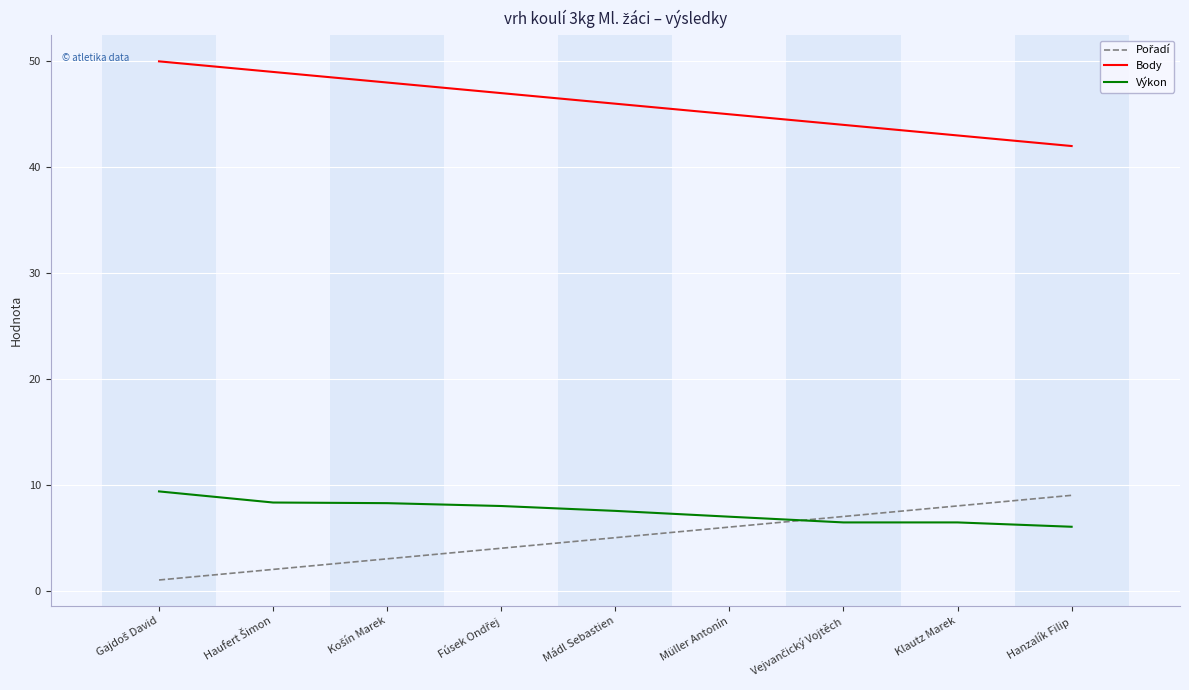

What is the greatest value displayed?

50.0